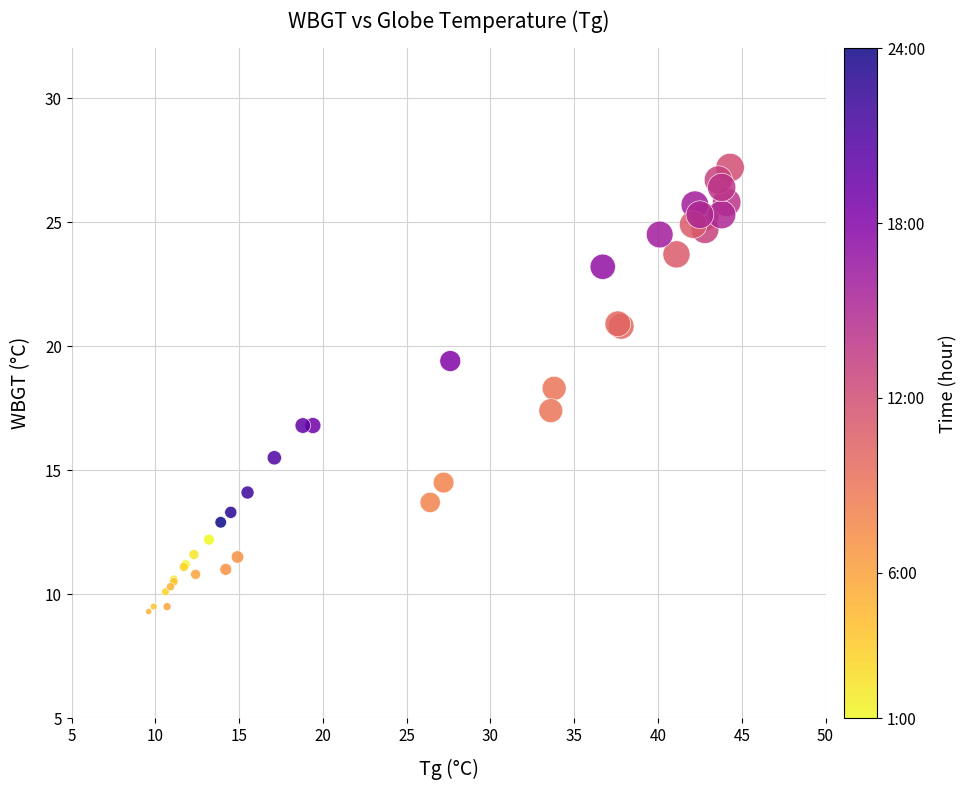

What Y value in the scatter plot is closest to 18?

18.3